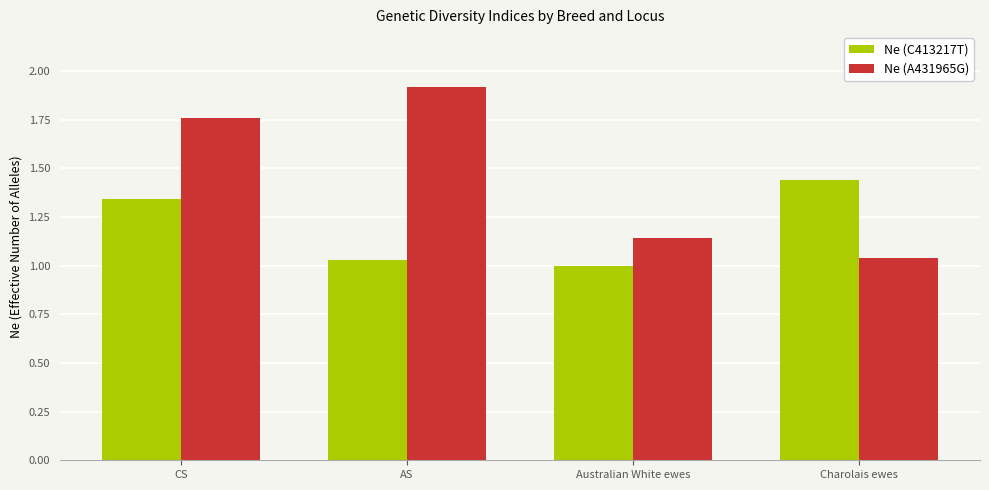

What are all the series names shown in the legend?

Ne (C413217T), Ne (A431965G)